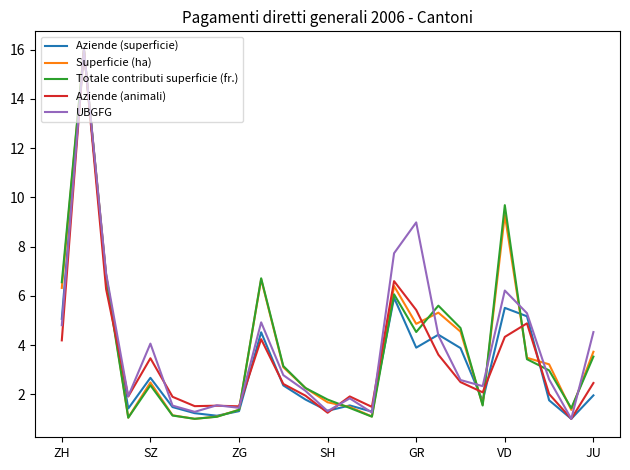

After their last crossing, which series has the higher values: UBGFG or Totale contributi superficie (fr.)?

UBGFG